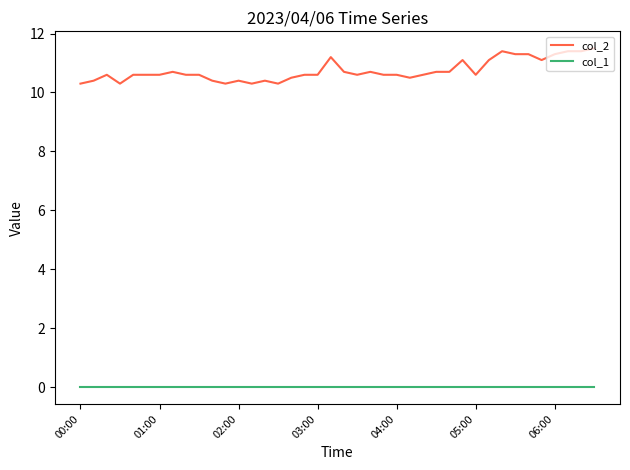

Which series has the largest total across all categories?

col_2